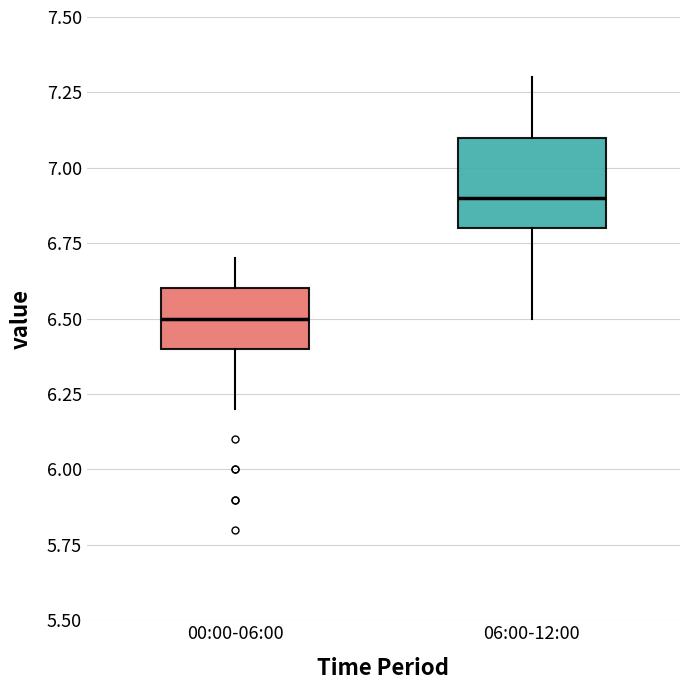

Which box's median line is the highest?

06:00-12:00